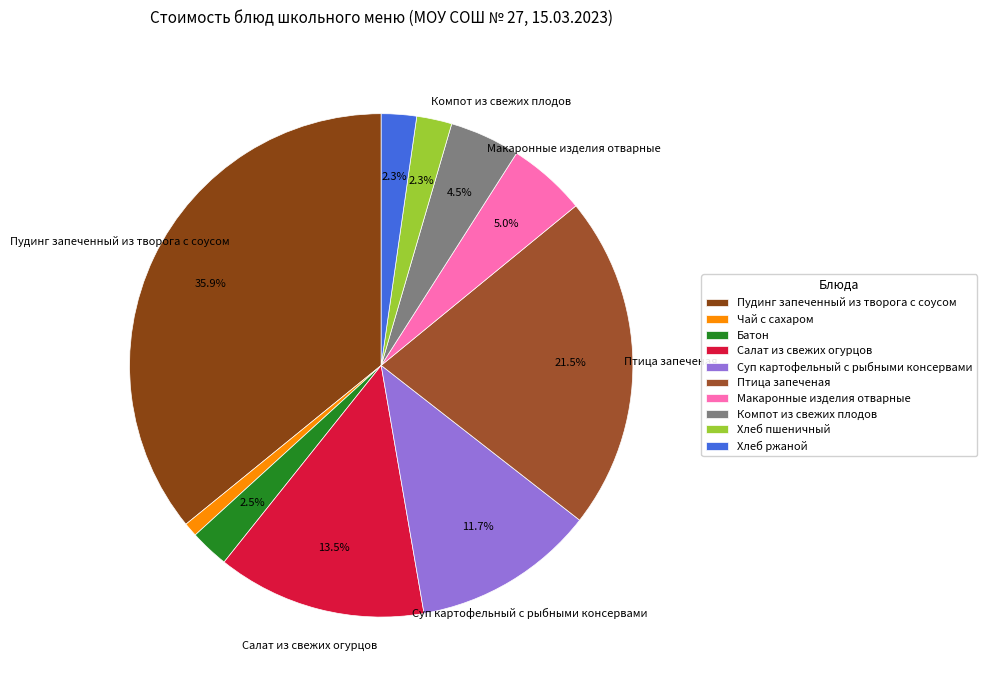

Approximately how many times larger is the value at Компот из свежих плодов compared to Хлеб пшеничный?

2.0